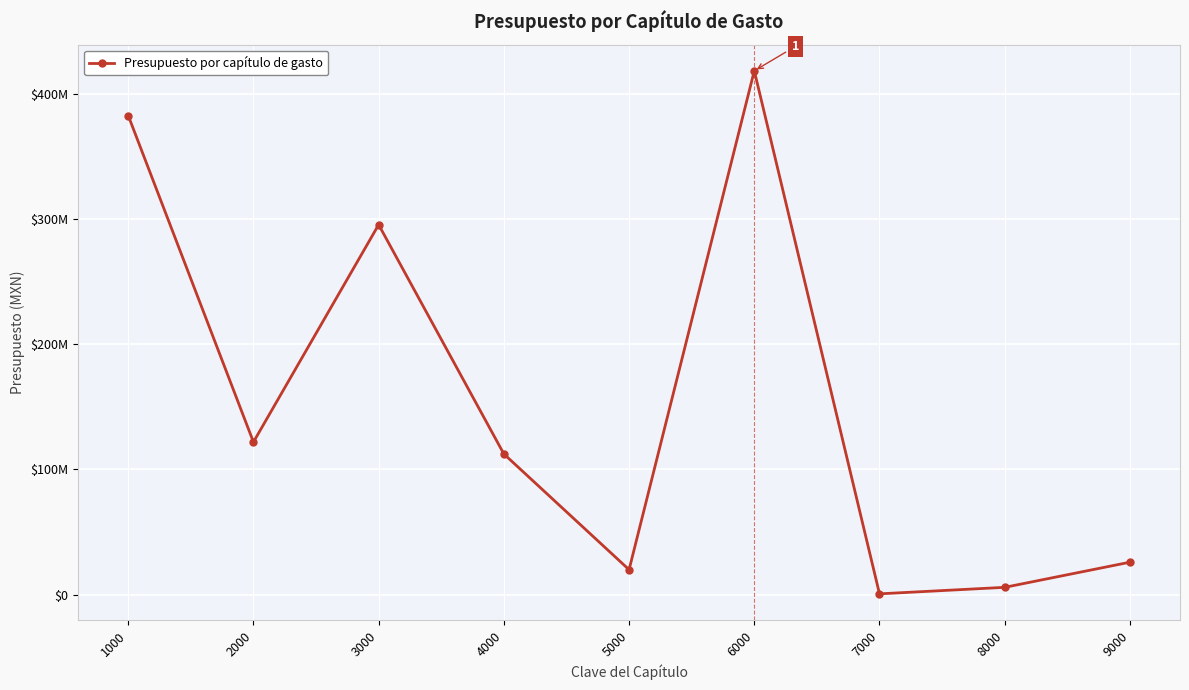

List the labels in order of value, smallest first.

7000, 8000, 5000, 9000, 4000, 2000, 3000, 1000, 6000